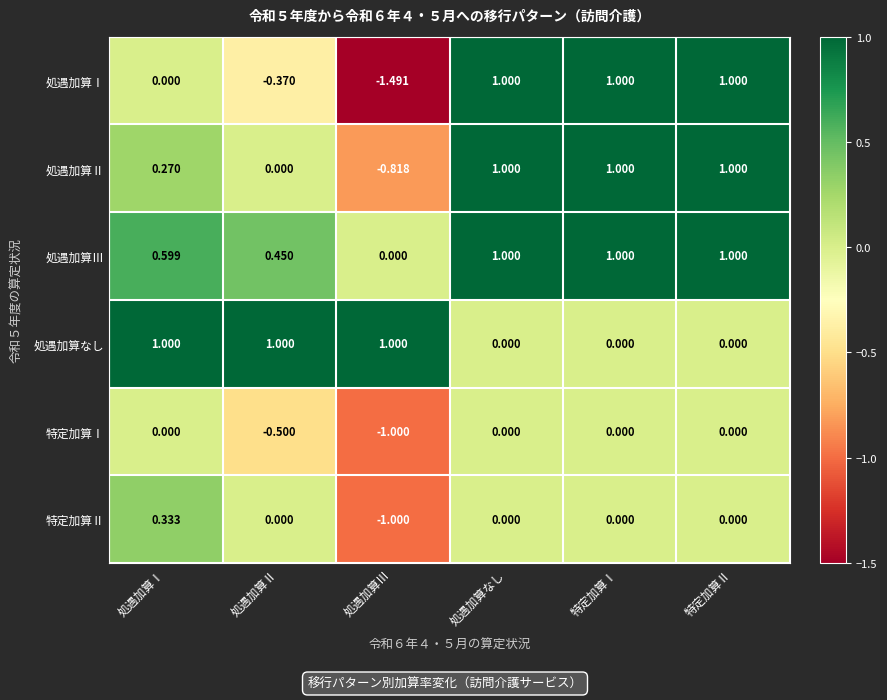

Which series has the largest total across all categories?

処遇加算Ⅲ